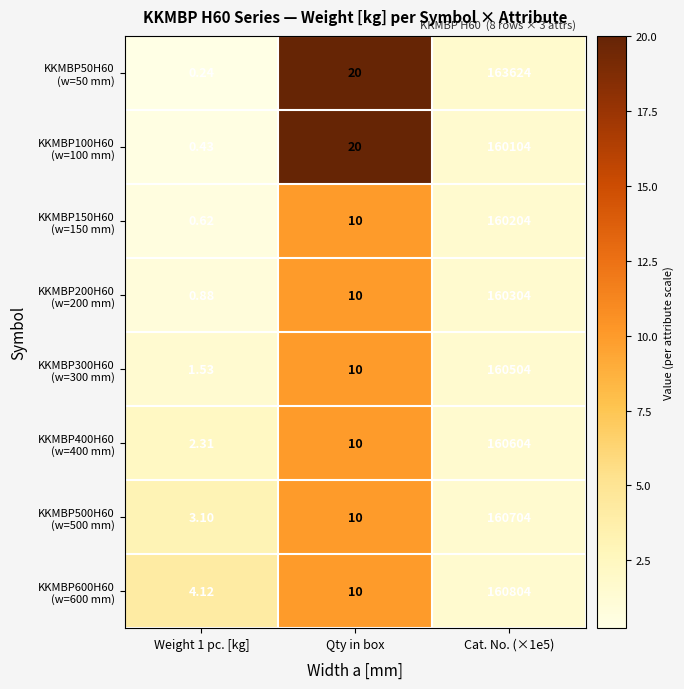

Which has a higher value, Weight 1 pc. [kg] or Cat. No. (×1e5)?

Cat. No. (×1e5)